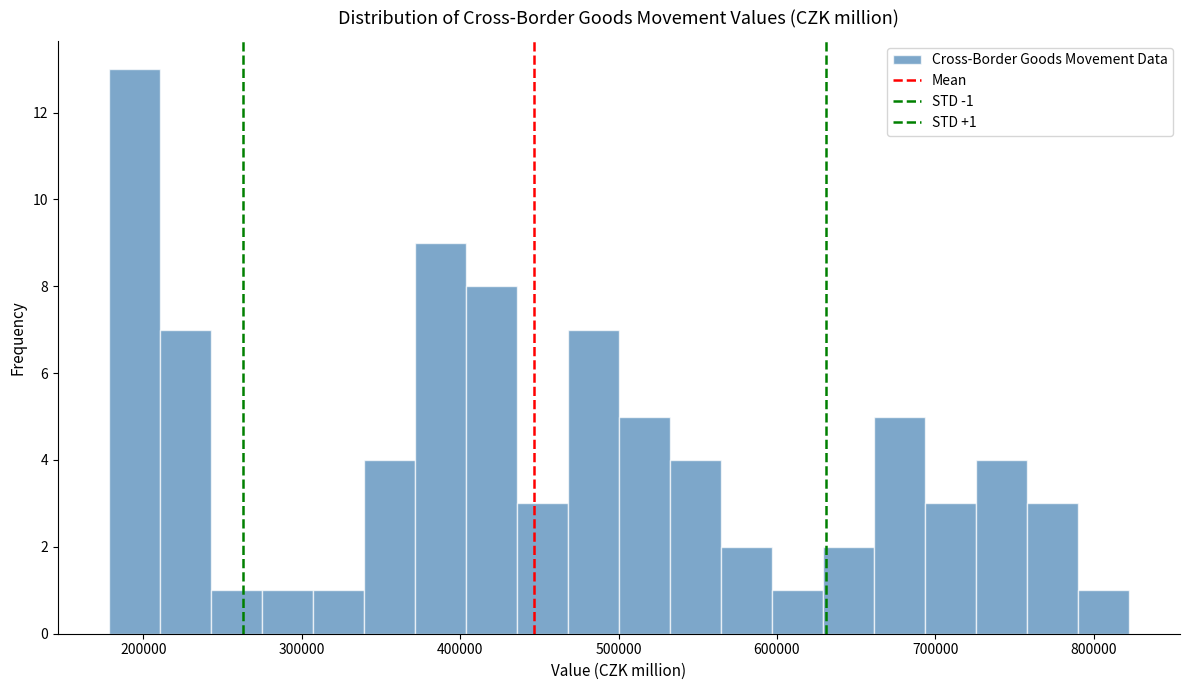

Around what value on the x-axis is the tallest bar? Give the approximate position of its centre, as read against the axis.

190000